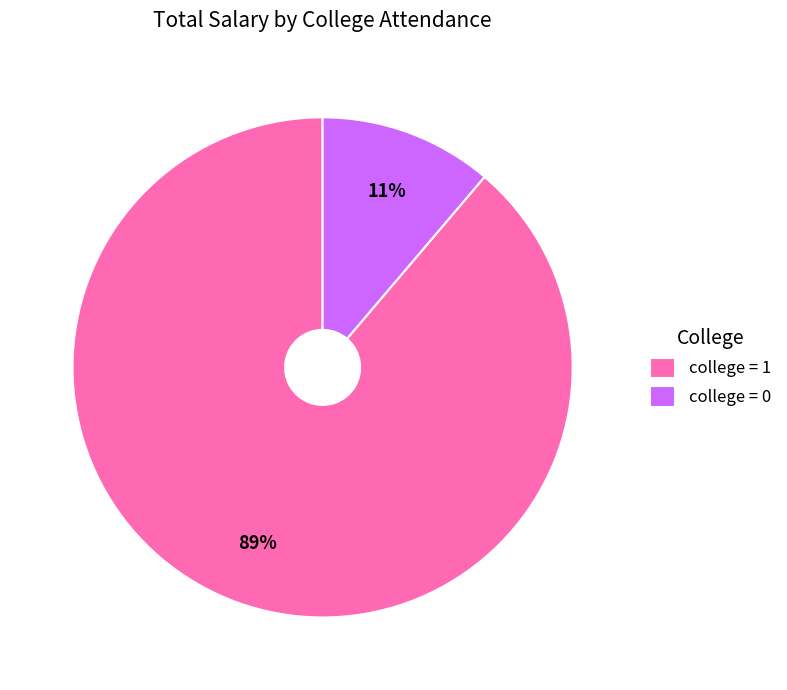

To the nearest percent, what is the average slice percentage?

50%